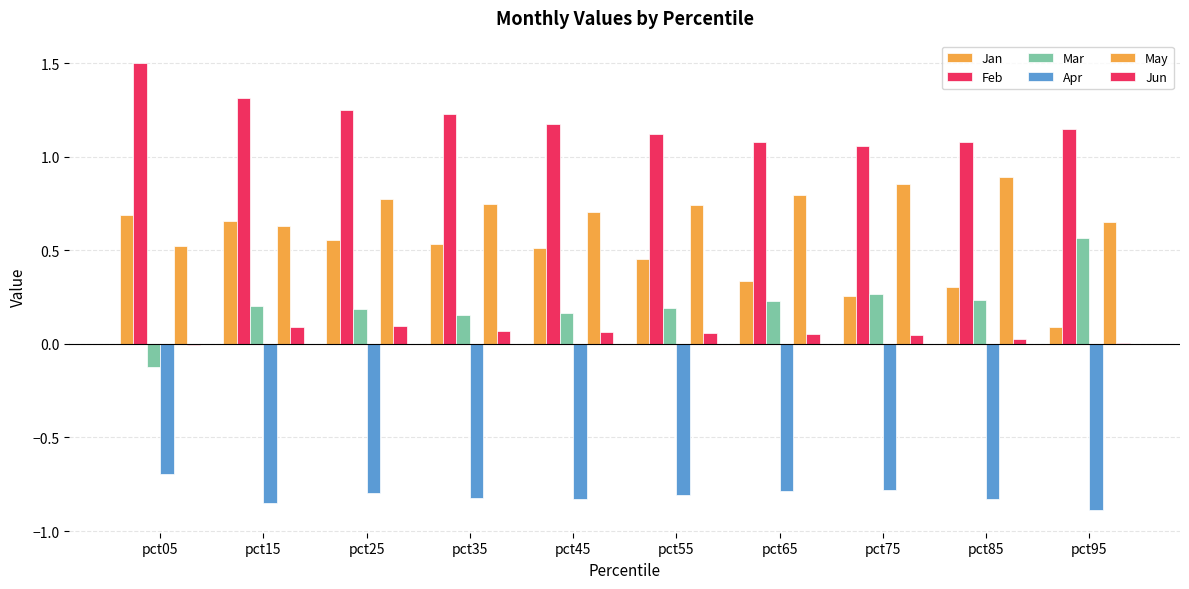

Are the bars grouped side by side (vs. stacked)?

Yes